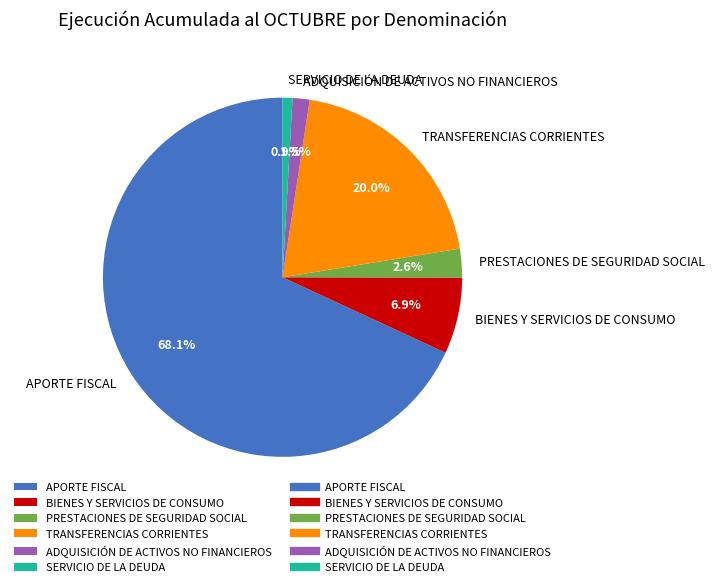

To the nearest percent, what is the combined percentage of ADQUISICIÓN DE ACTIVOS NO FINANCIEROS and APORTE FISCAL?

70%